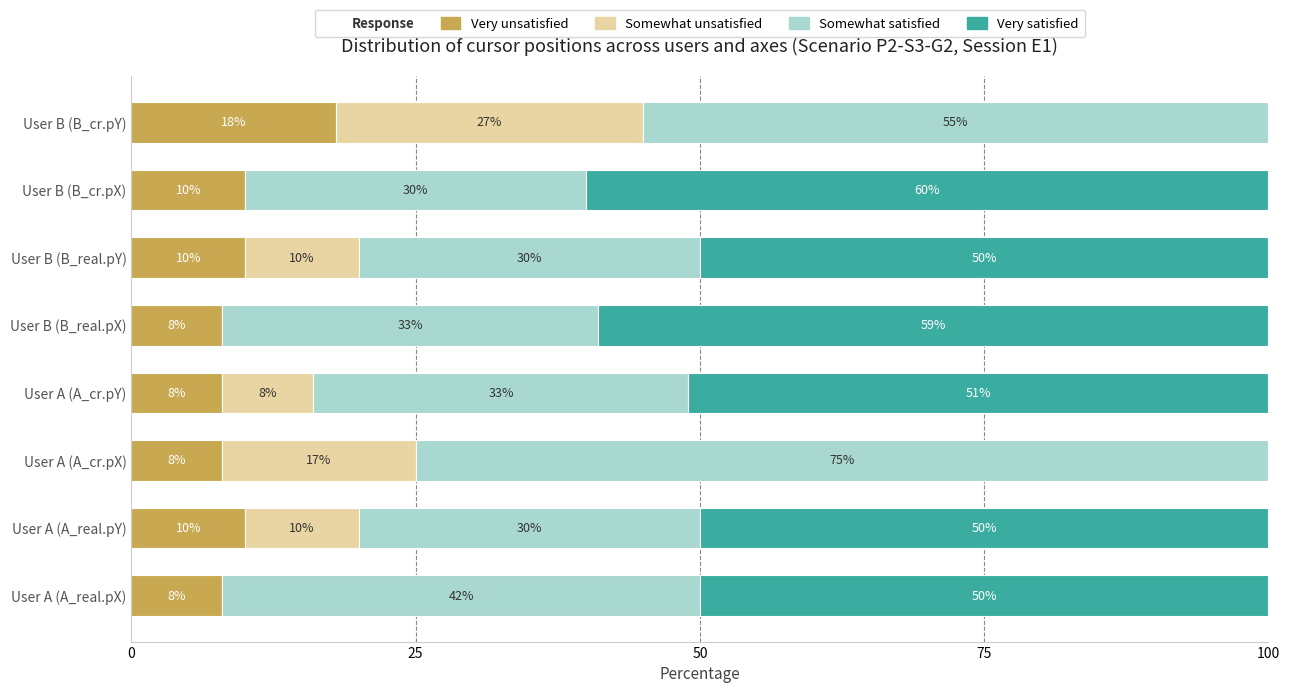

What is the sum of the Very unsatisfied values at User B (B_real.pX) and User B (B_cr.pY)?

26